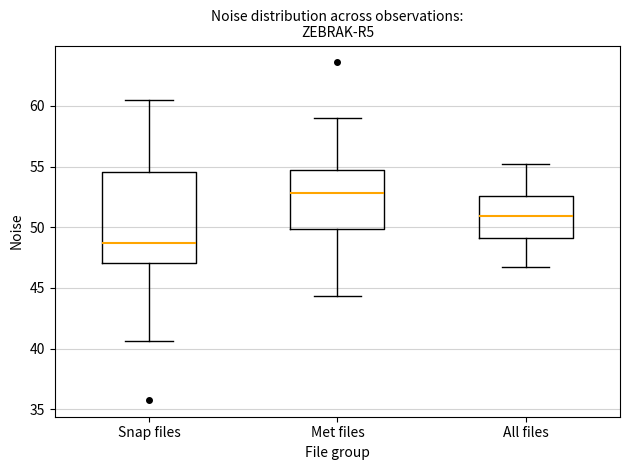

Where does the upper whisker of the box for Snap files end on the y-axis? The values are not printed on the chart, so give them approximately, as read against the axis.

60.5